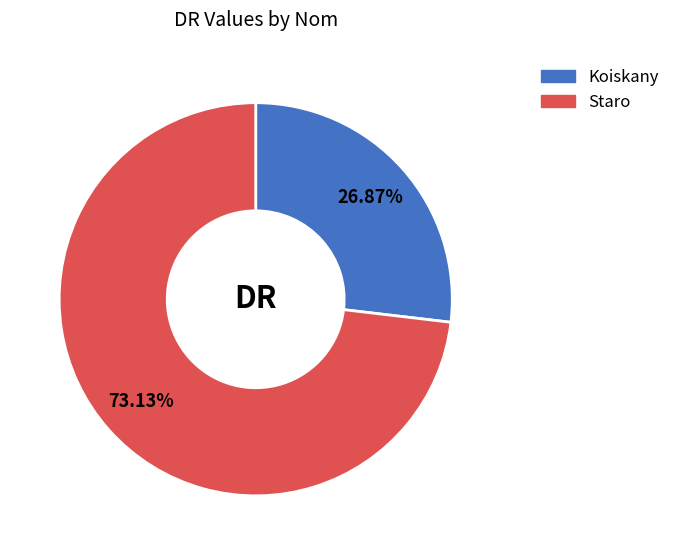

To the nearest percent, what is the difference between the Koiskany and Staro slice percentages?

46%